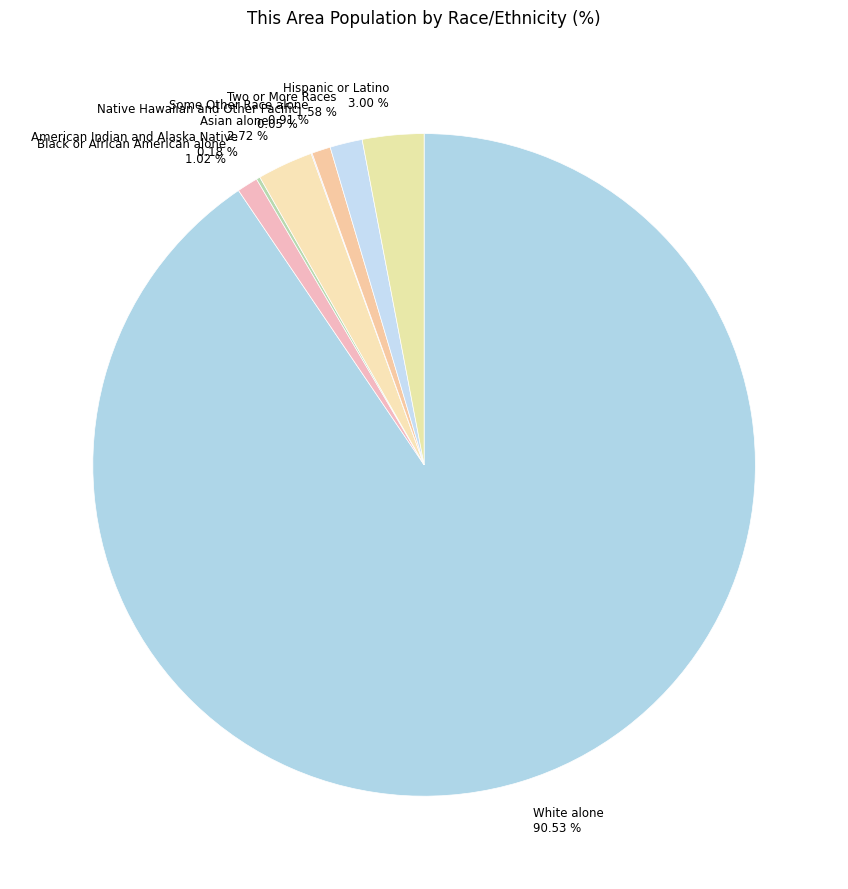

What is the ratio of the value at Hispanic or Latino to the value at Some Other Race alone?

3.3